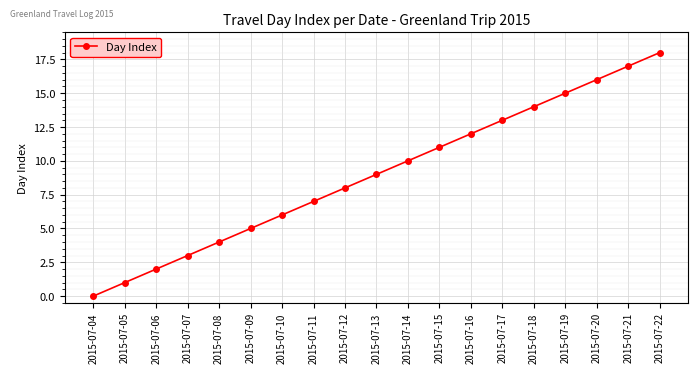

Reading right to left, transcribe all the data shown in this chart.

18	17	16	15	14	13	12	11	10	9	8	7	6	5	4	3	2	1	0